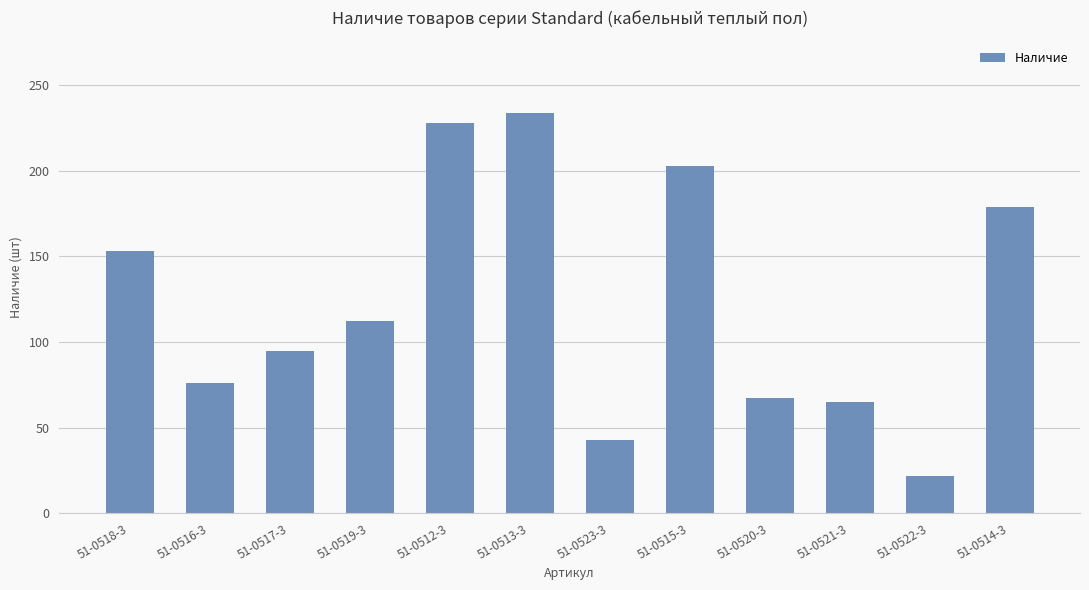

Are the bars horizontal?

No